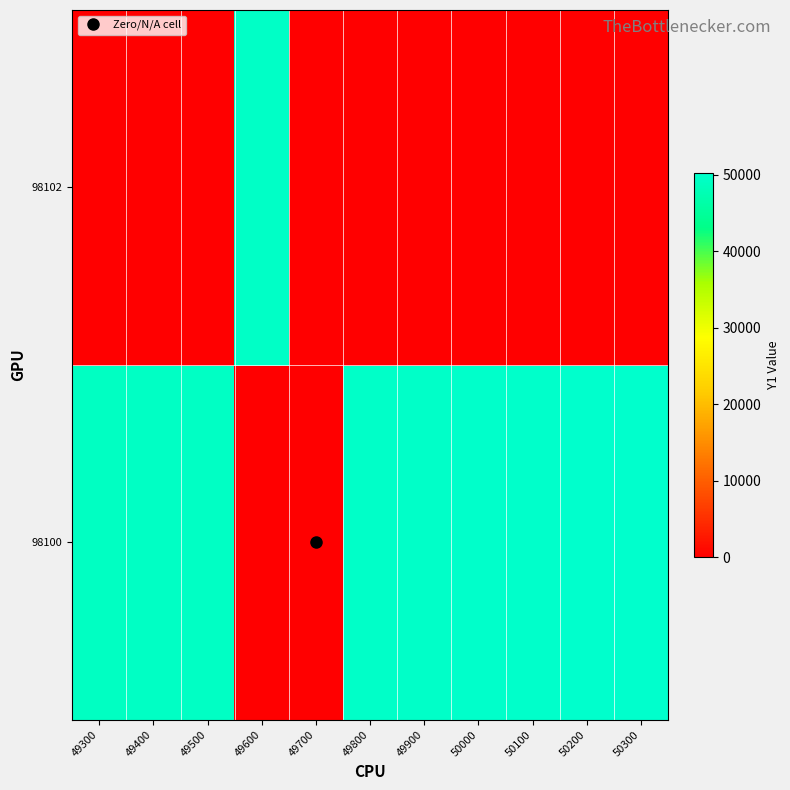

At how many categories does at least one series exceed 9739?

10